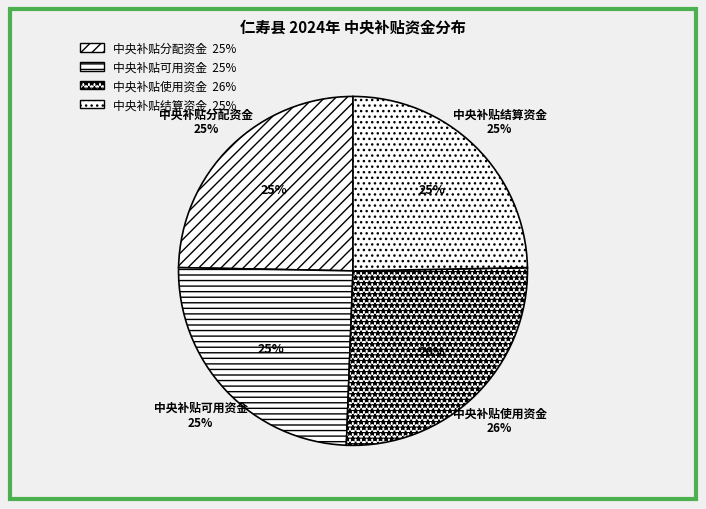

Which slice is the largest?

中央补贴使用资金